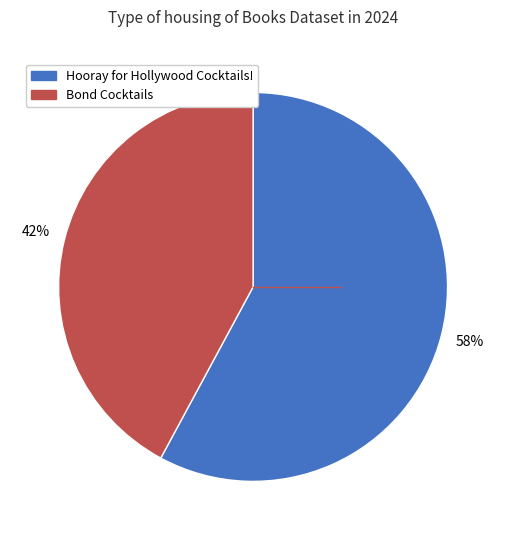

Does any single category account for the majority?

Yes